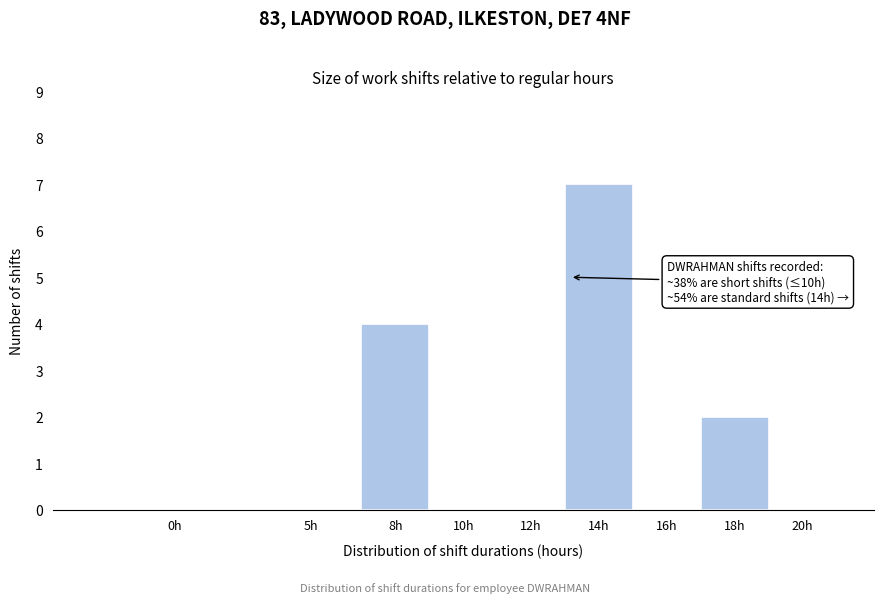

Reading right to left, extract all data points from this chart.

20h=0	18h=2	16h=0	14h=7	12h=0	10h=0	8h=4	5h=0	0h=0